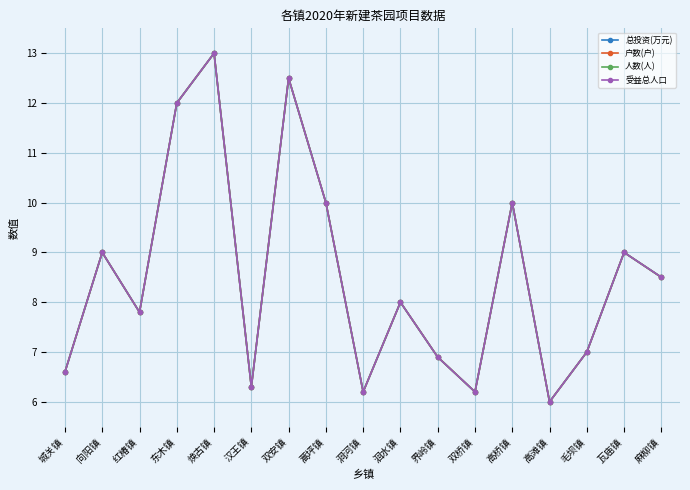

Where is the first local minimum for 人数(人)?

红椿镇